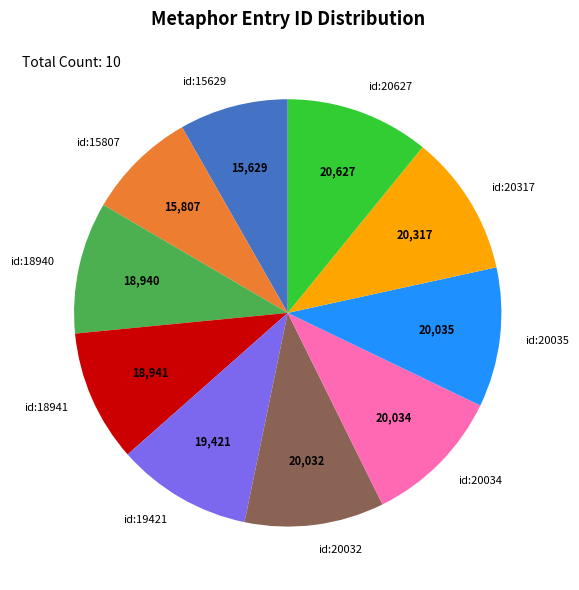

The id:20035 slice represents 11% of the pie. True or false?

True